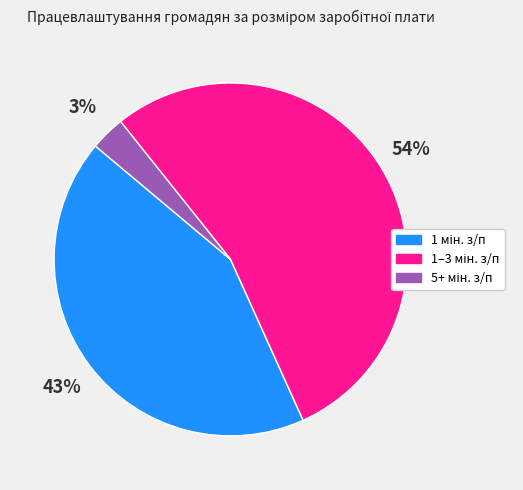

To the nearest percent, what is the difference between the largest and smallest slice percentages?

51%